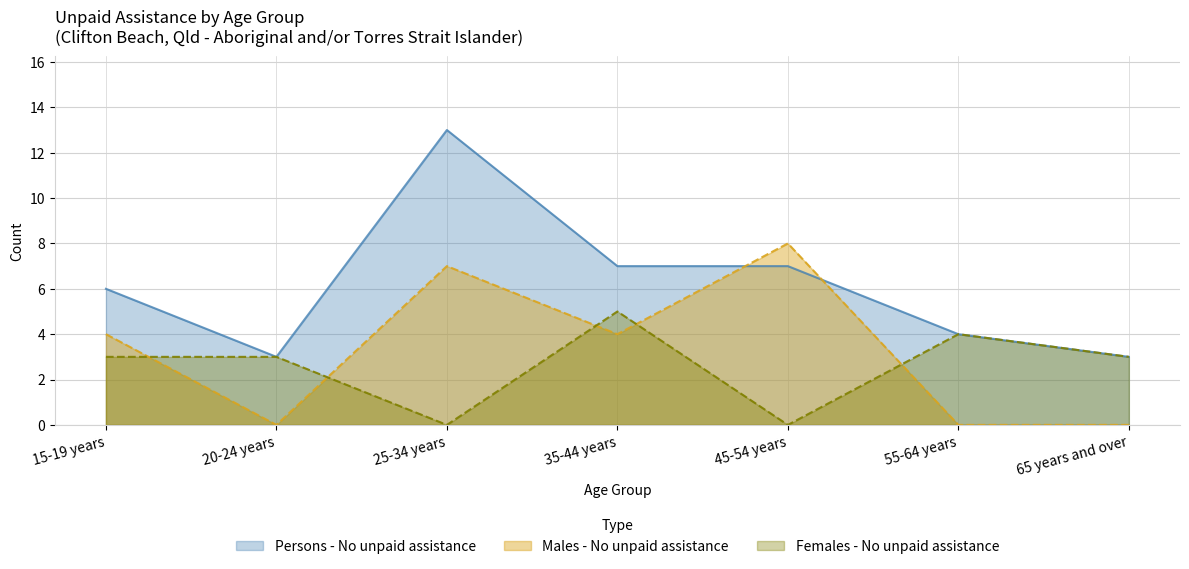

Reading right to left, what are all the values shown in this chart?

Males - No unpaid assistance: 65 years and over=0	55-64 years=0	45-54 years=8	35-44 years=4	25-34 years=7	20-24 years=0	15-19 years=4
Females - No unpaid assistance: 65 years and over=3	55-64 years=4	45-54 years=0	35-44 years=5	25-34 years=0	20-24 years=3	15-19 years=3
Persons - No unpaid assistance: 65 years and over=3	55-64 years=4	45-54 years=7	35-44 years=7	25-34 years=13	20-24 years=3	15-19 years=6